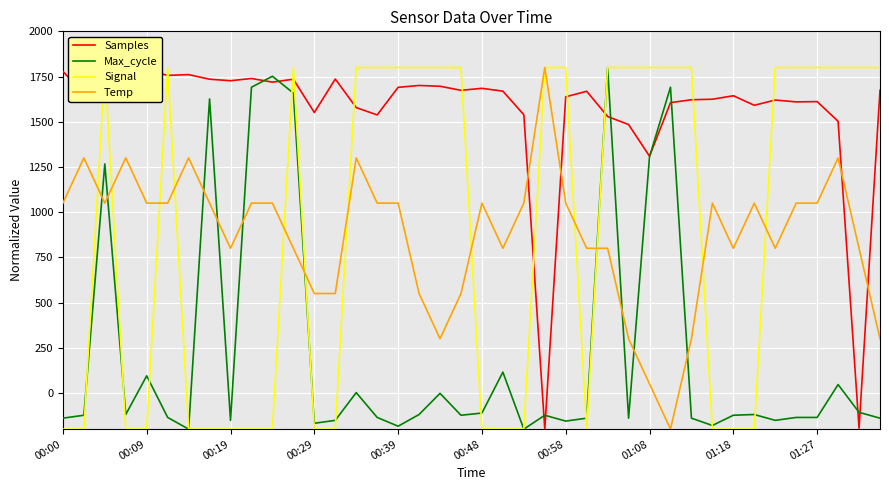

After their last crossing, which series has the higher values: Max_cycle or Temp?

Temp